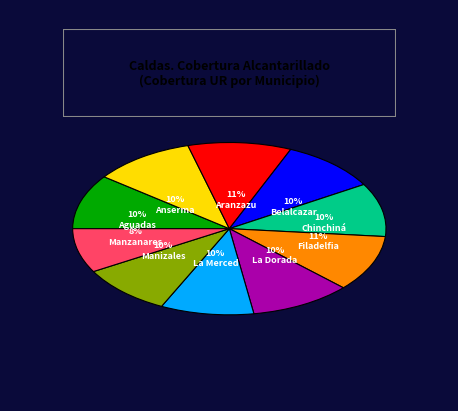

How many segments does this pie chart have?

10